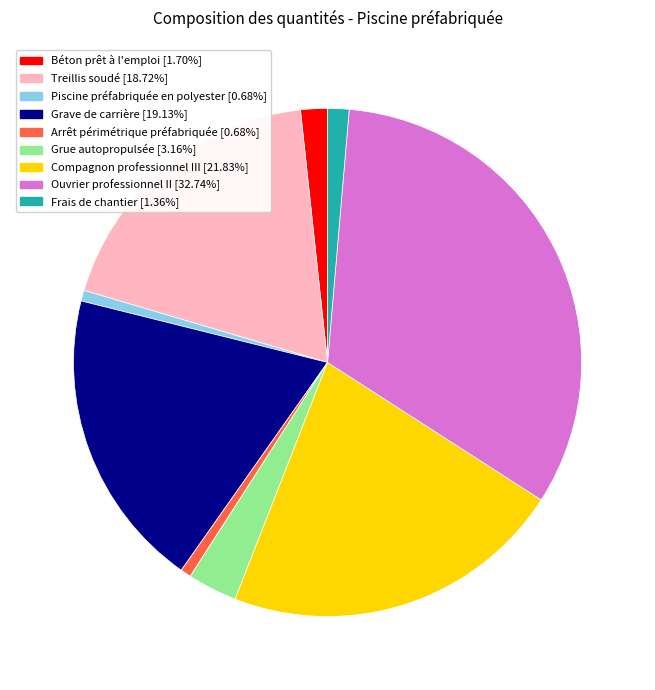

Which category has the biggest portion of the pie?

Ouvrier professionnel II